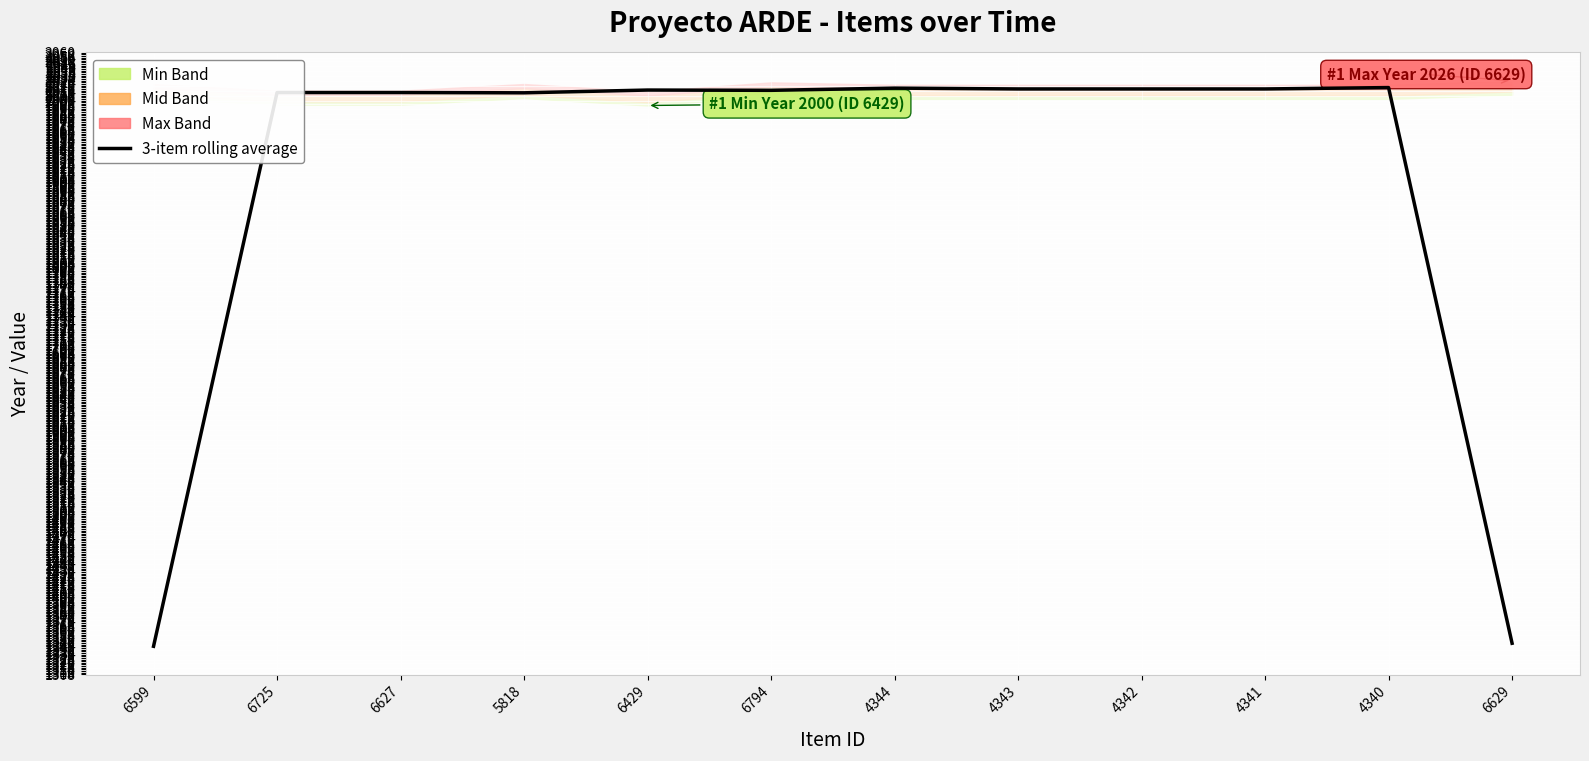

List the labels in order of value, largest first.

4340, 4344, 4343, 4342, 4341, 6429, 6794, 6725, 6627, 5818, 6629, 6599